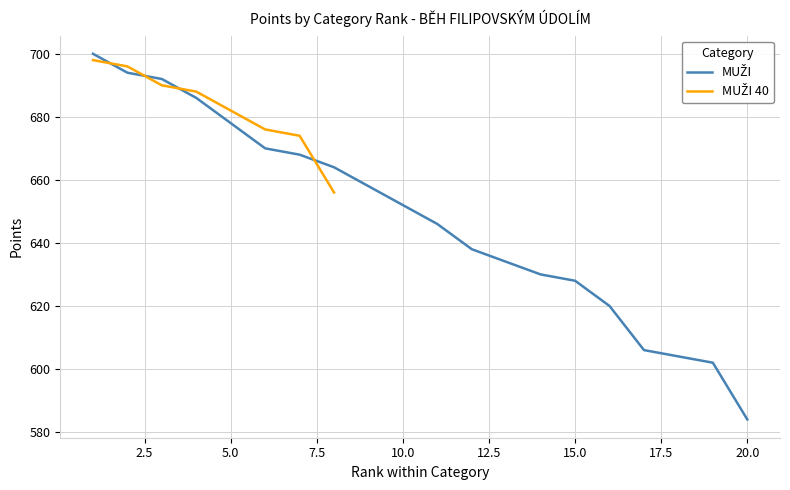

True or false: there are more than 1 points higher than both neighbors.

False